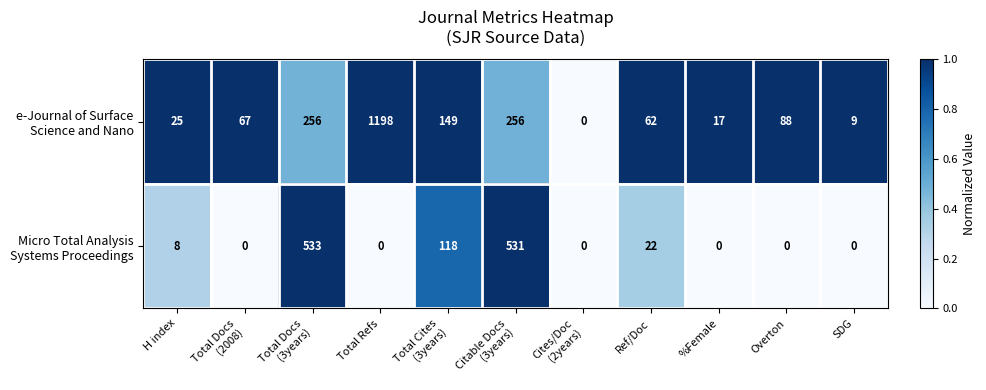

How many data points does each series have?

11